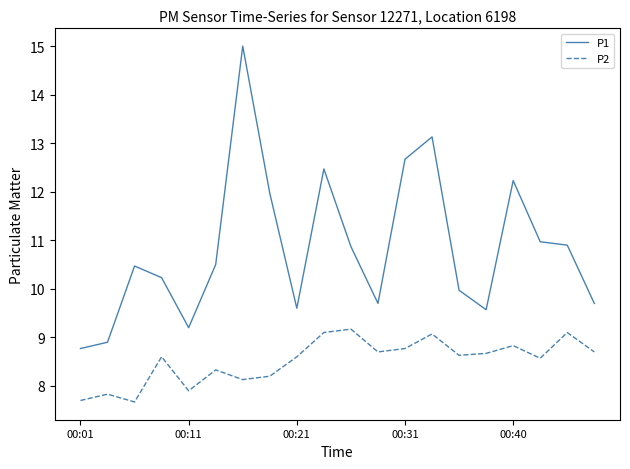

True or false: P1 has more than 2 points higher than both neighbors.

True